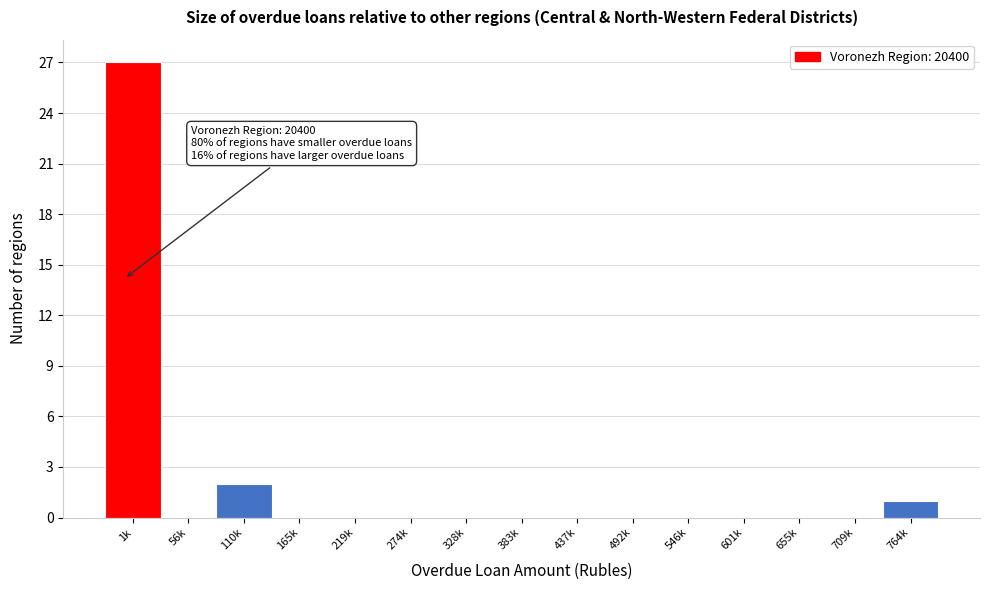

Reading left to right, what are all the values shown in this chart?

1k=27	56k=0	110k=2	165k=0	219k=0	274k=0	328k=0	383k=0	437k=0	492k=0	546k=0	601k=0	655k=0	709k=0	764k=1